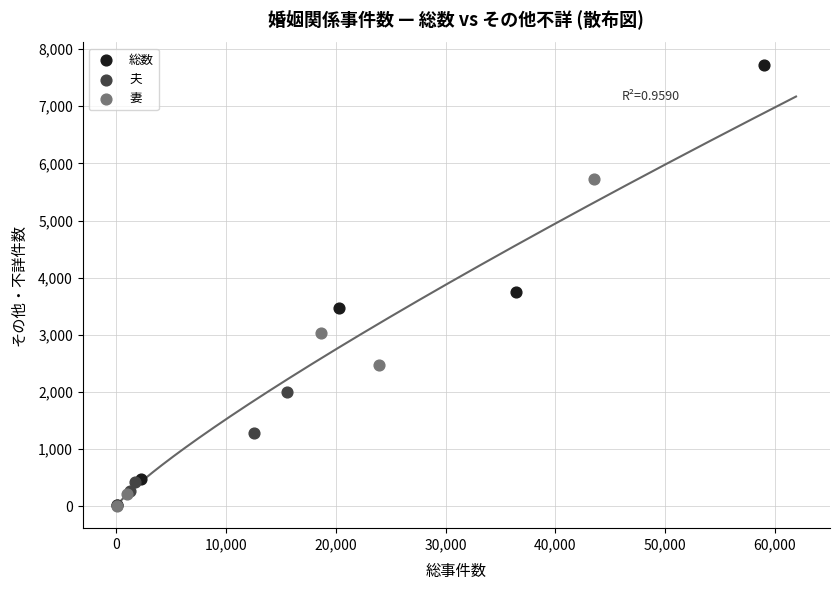

Which series contains the highest Y value?

総数